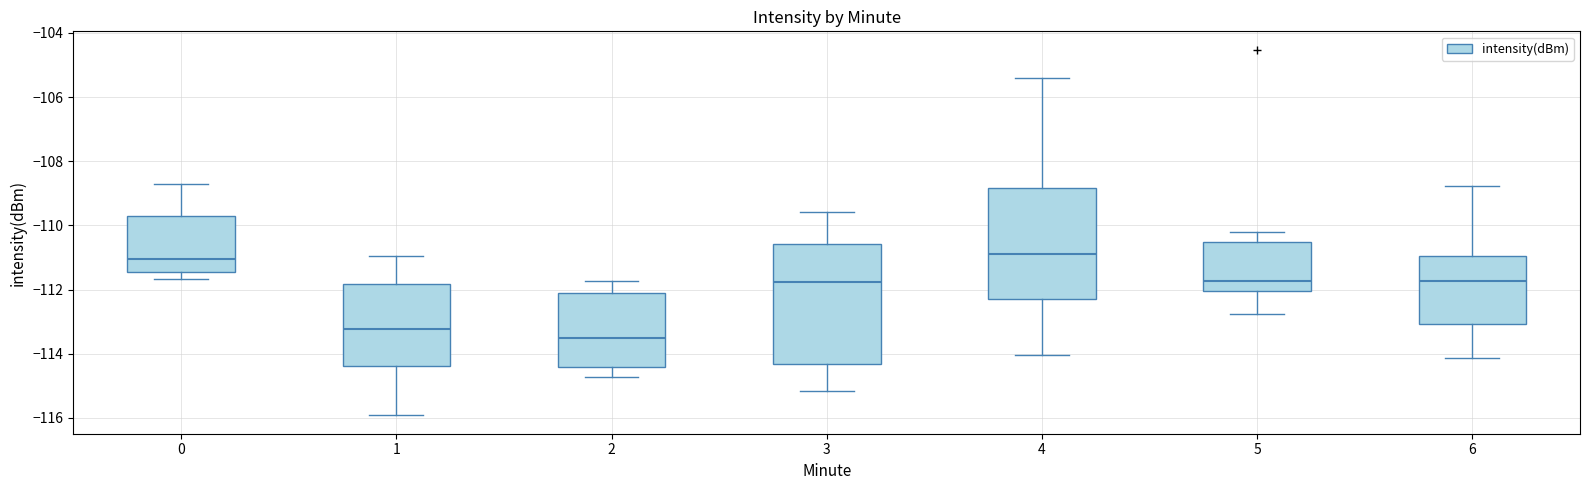

Reading left to right, read every box against the y-axis: the position of its median line, the range the box covers, and the ends of its whiskers. The values are not printed on the chart, so give them approximately, as read against the axis.

0: median -111.0, box -111.4 to -109.8, whiskers -111.6 to -108.8
1: median -113.2, box -114.4 to -111.8, whiskers -116.0 to -111.0
2: median -113.6, box -114.4 to -112.2, whiskers -114.8 to -111.8
3: median -111.8, box -114.4 to -110.6, whiskers -115.2 to -109.6
4: median -110.8, box -112.2 to -108.8, whiskers -114.0 to -105.4
5: median -111.8, box -112.0 to -110.6, whiskers -112.8 to -110.2
6: median -111.8, box -113.0 to -111.0, whiskers -114.2 to -108.8